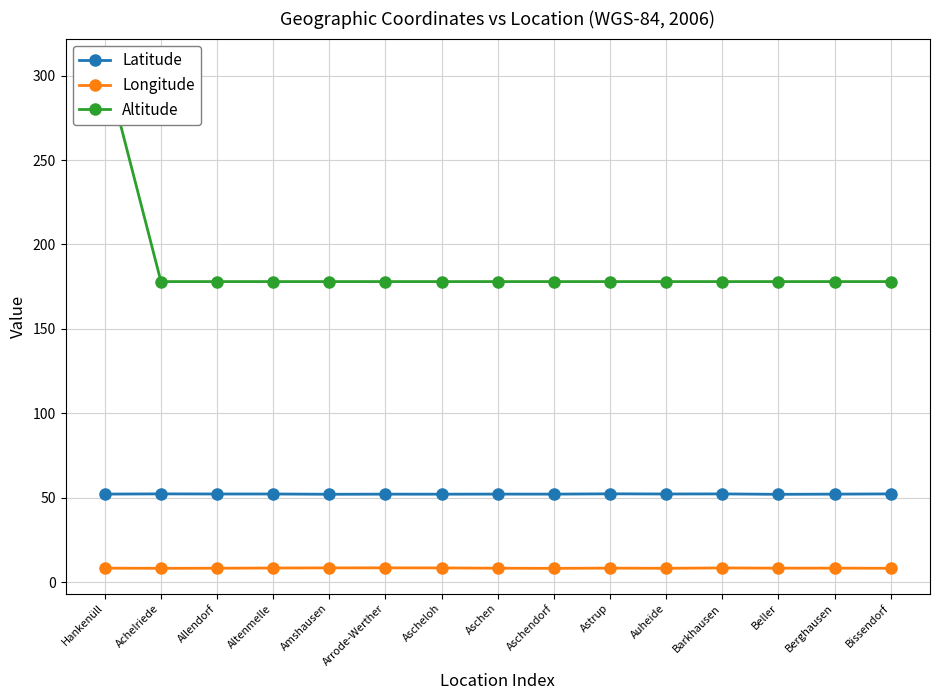

List the series in order of their overall mean, highest first.

Altitude, Latitude, Longitude